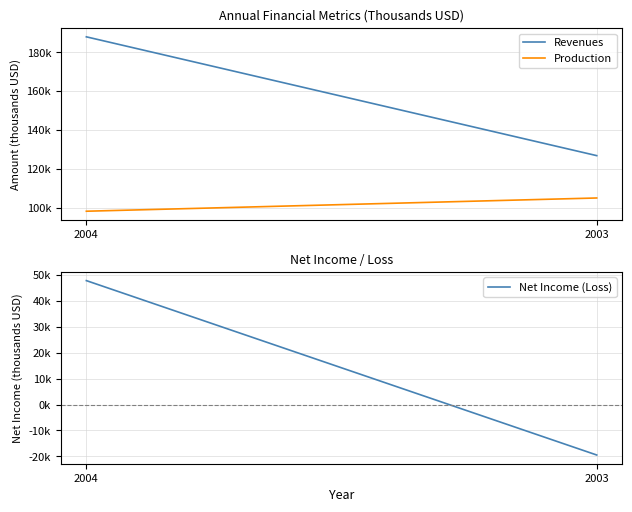

What is the sum of the Net Income (Loss) values at 2003 and 2004?

28381